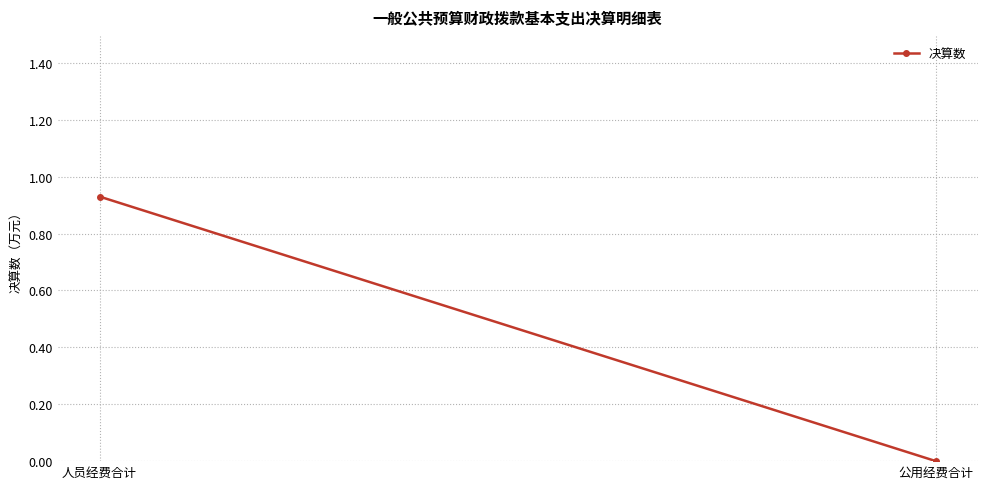

What is the sum of all values?

0.9